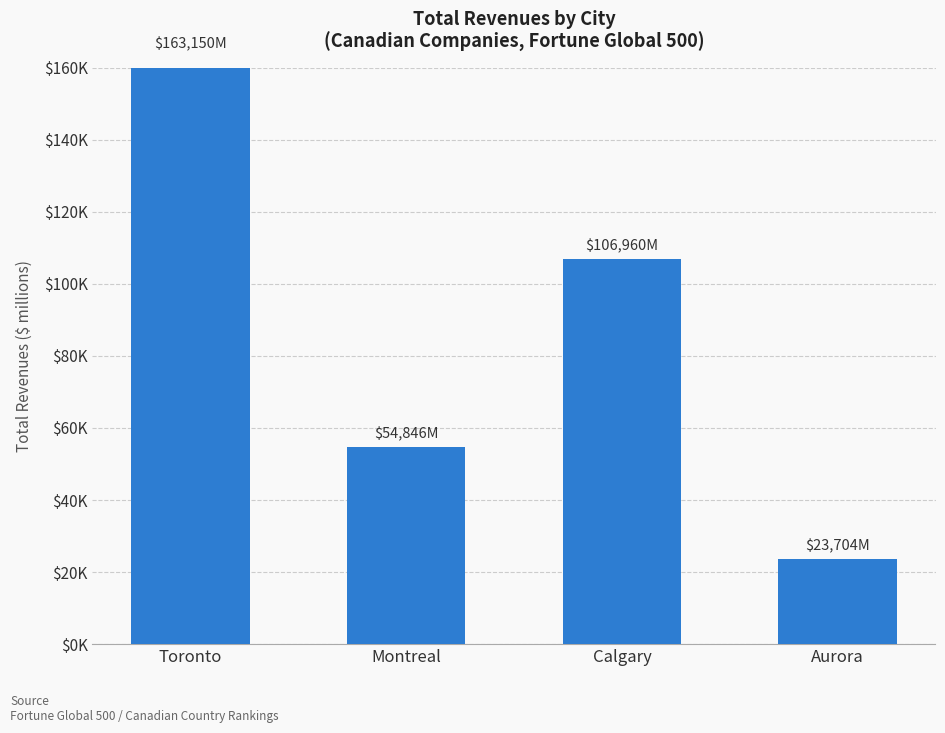

What is the value of the 1st bar from the left?

163150